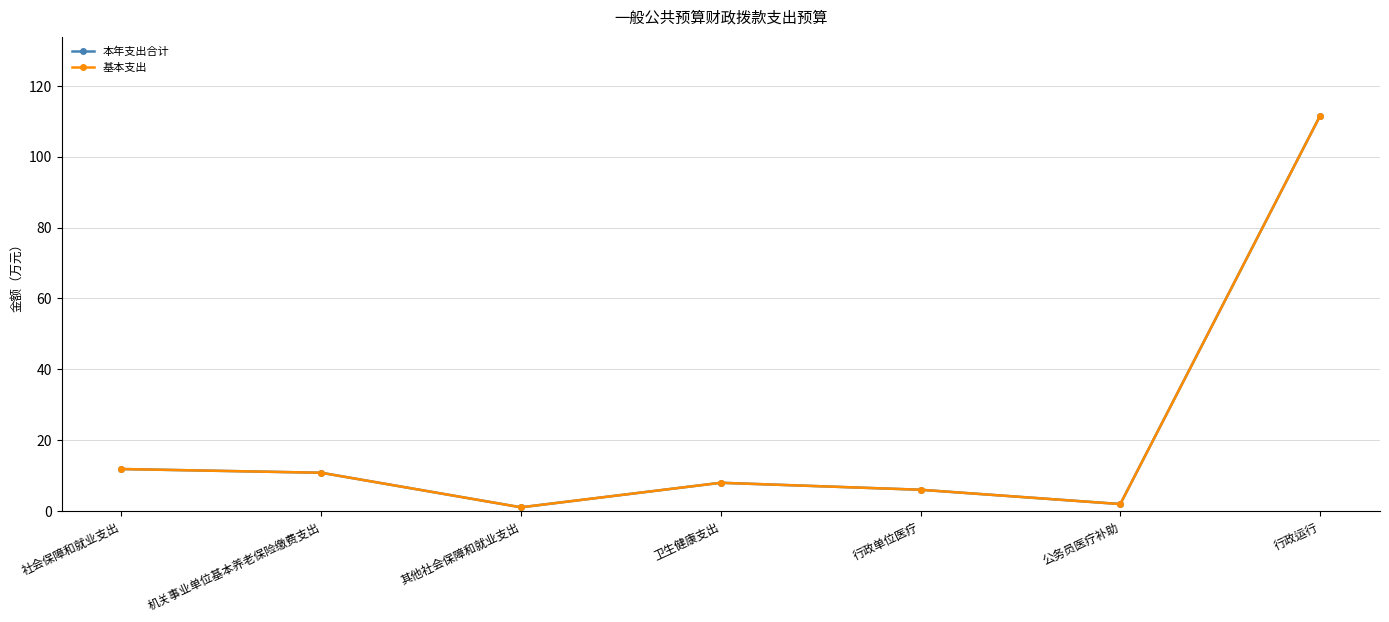

Rank the series by their maximum value, from lowest to highest.

本年支出合计, 基本支出